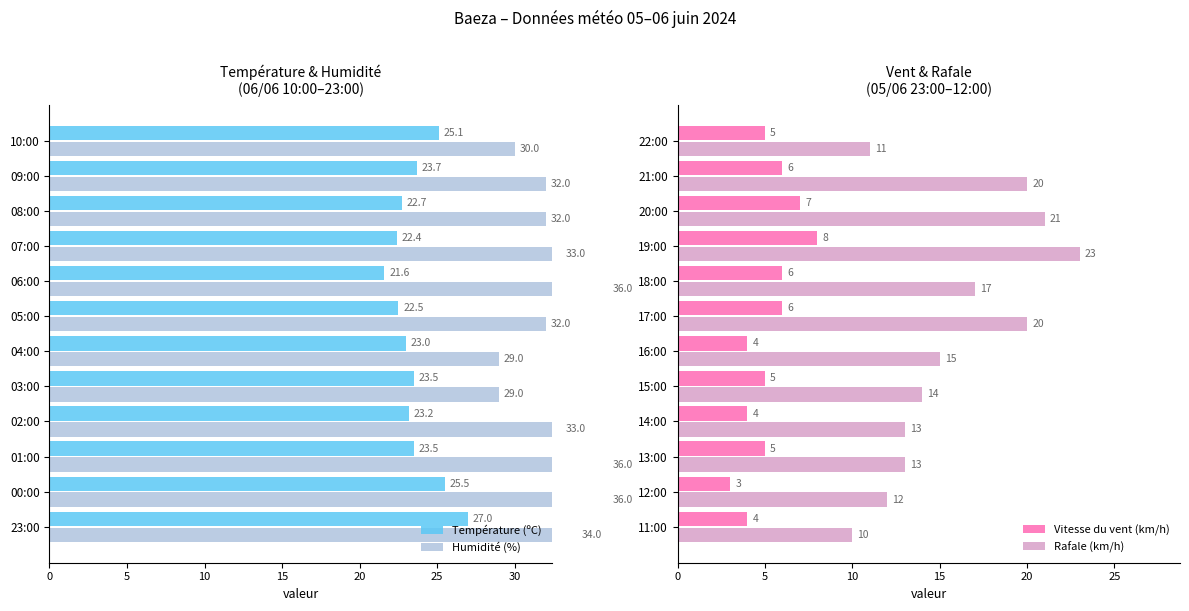

What is the maximum value for Rafale (km/h)?

23